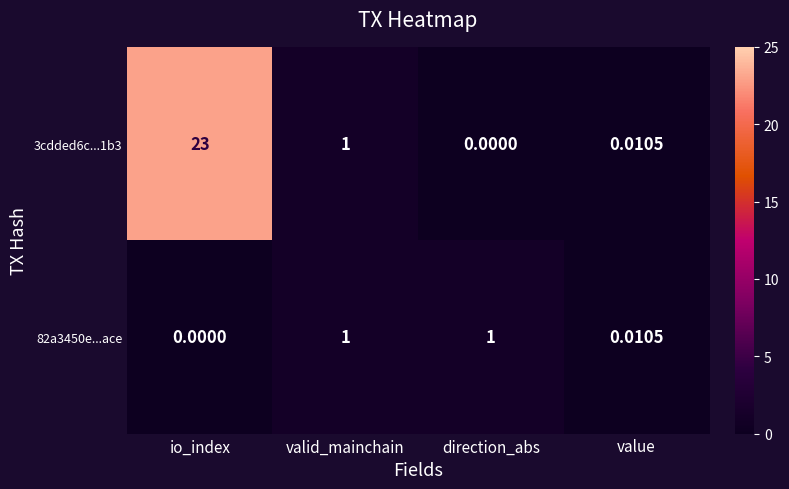

Where is 82a3450e...ace nearest to the value 0?

io_index